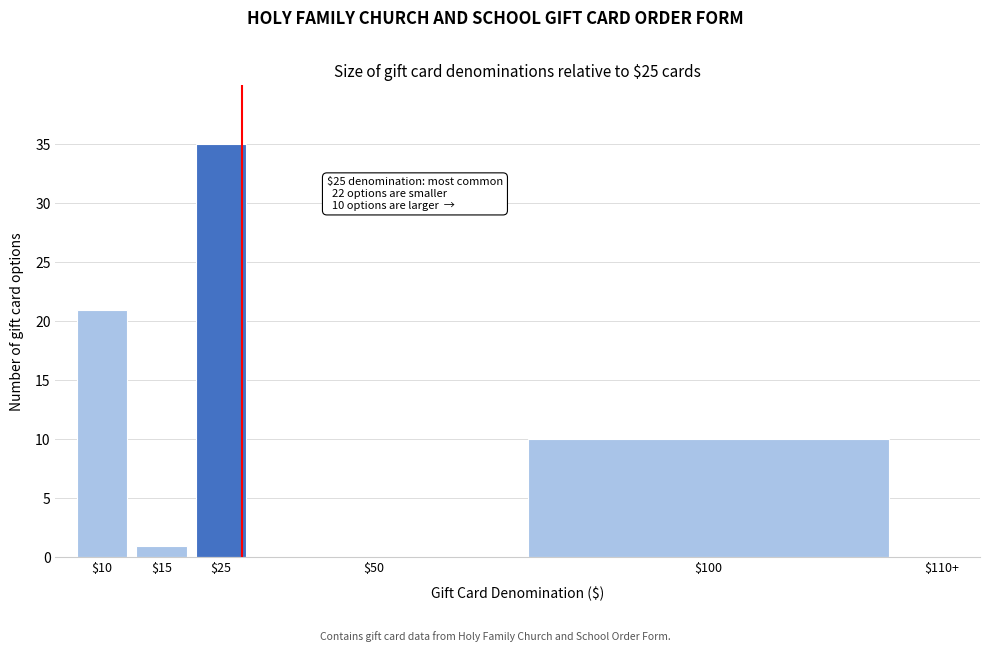

What is the sum of all values?

67